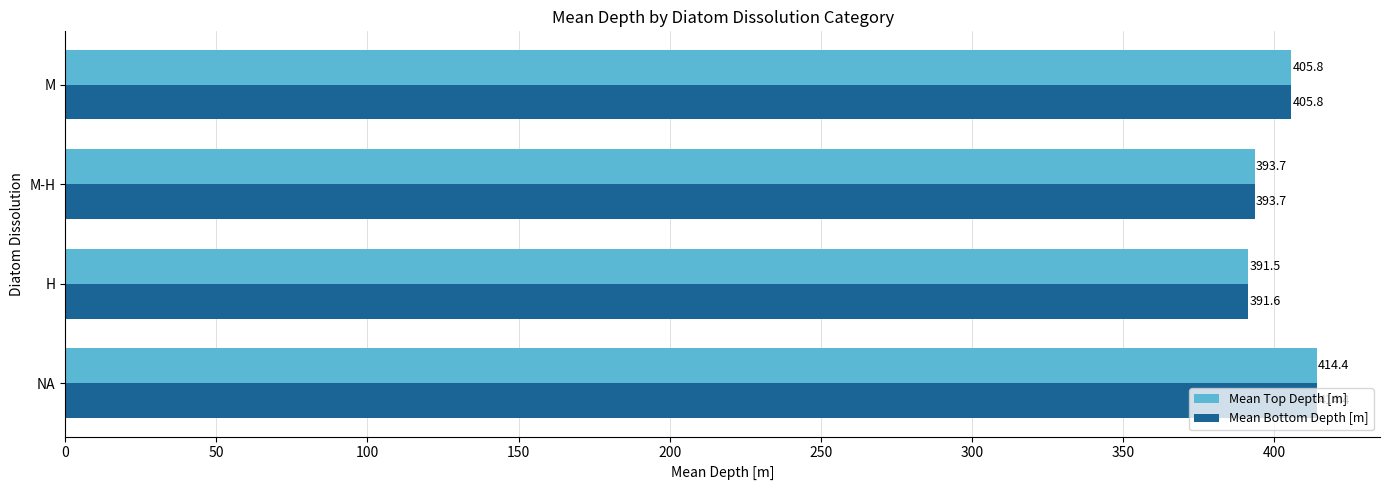

Which series has the largest total across all categories?

Mean Bottom Depth [m]